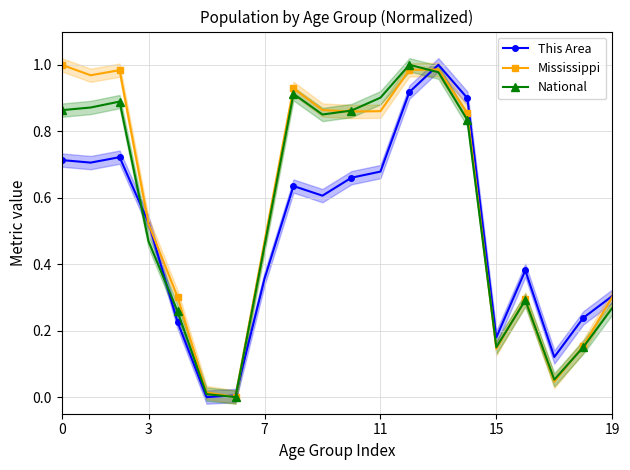

Where is National nearest to the value 0?

6